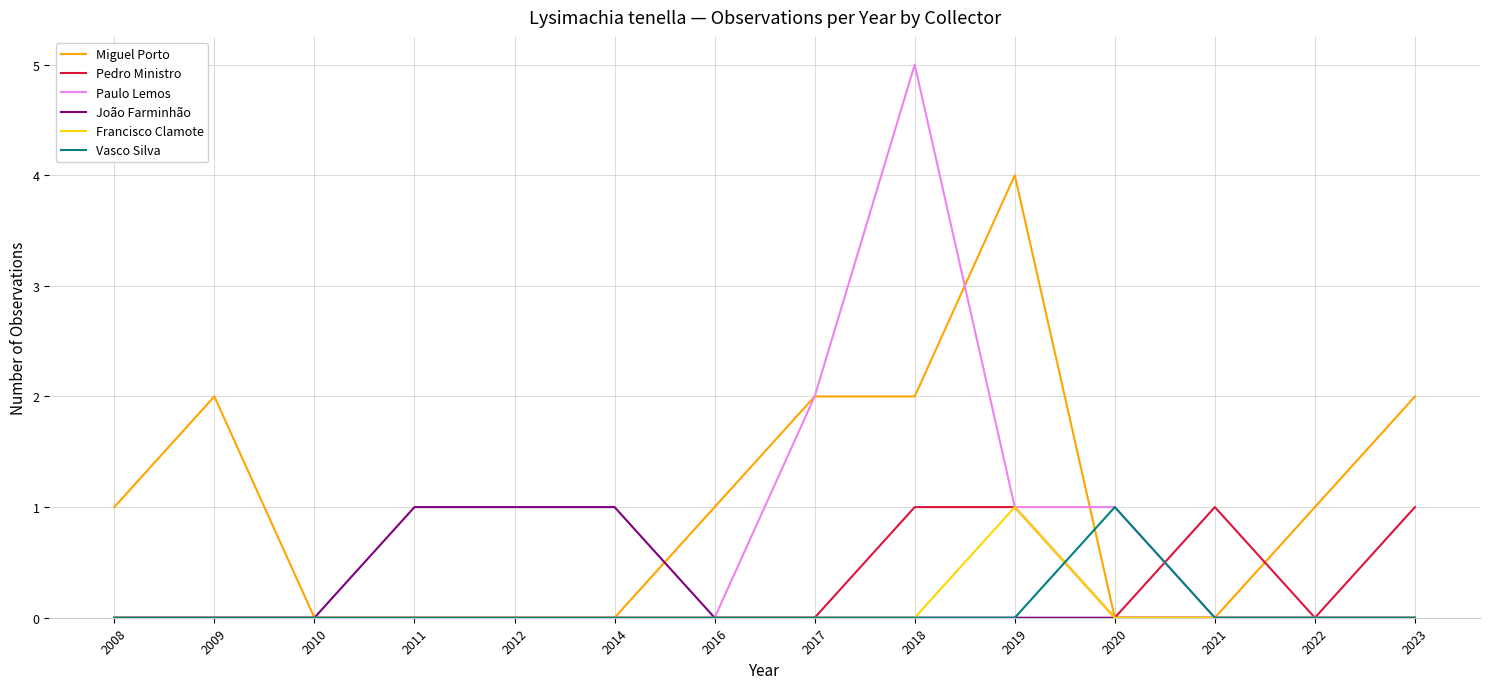

What is the difference between the highest and lowest values at 2018?

5